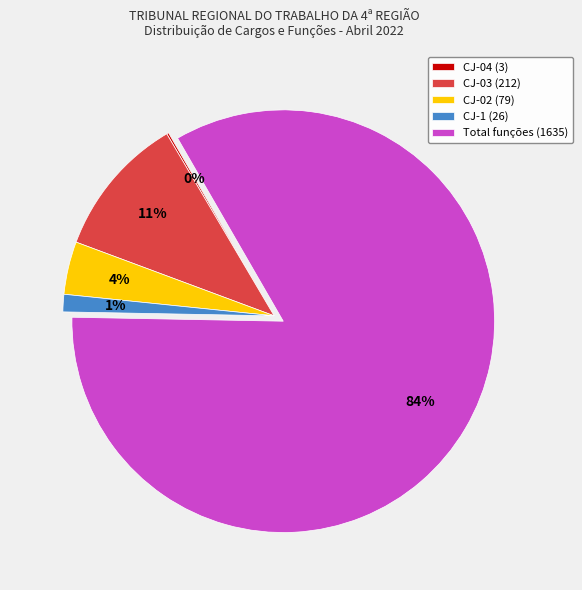

True or false: CJ-1 accounts for 11% of the total.

False